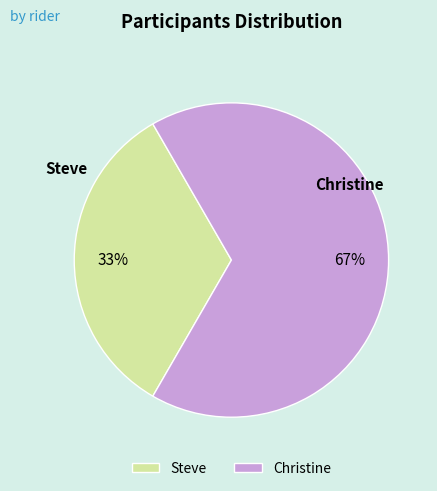

Count the number of slices in the pie.

2